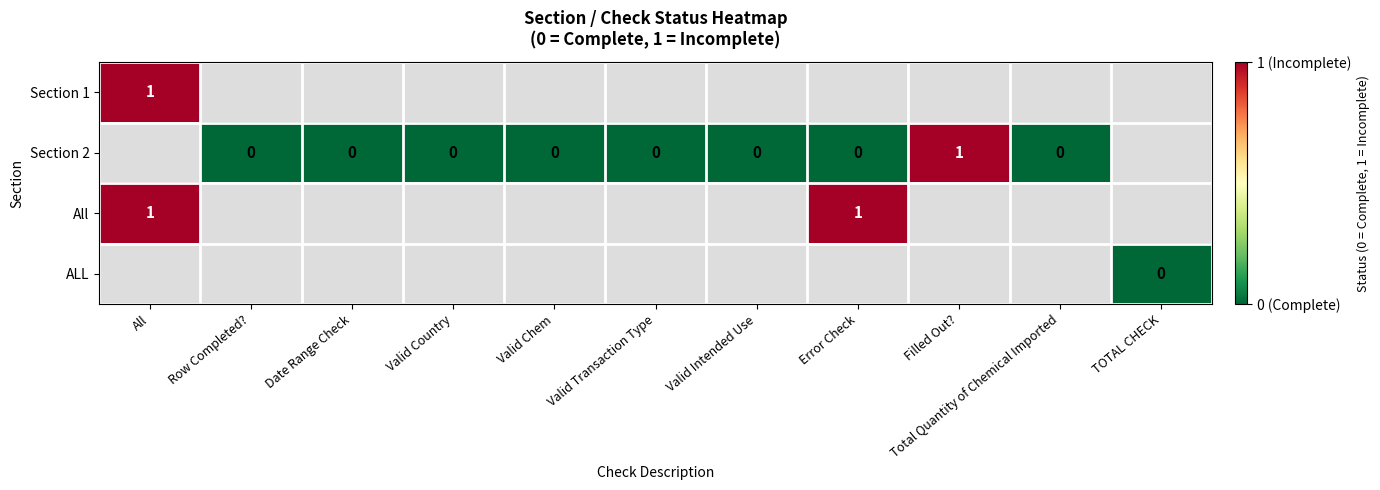

How many positive values does the Section 2 series have?

1